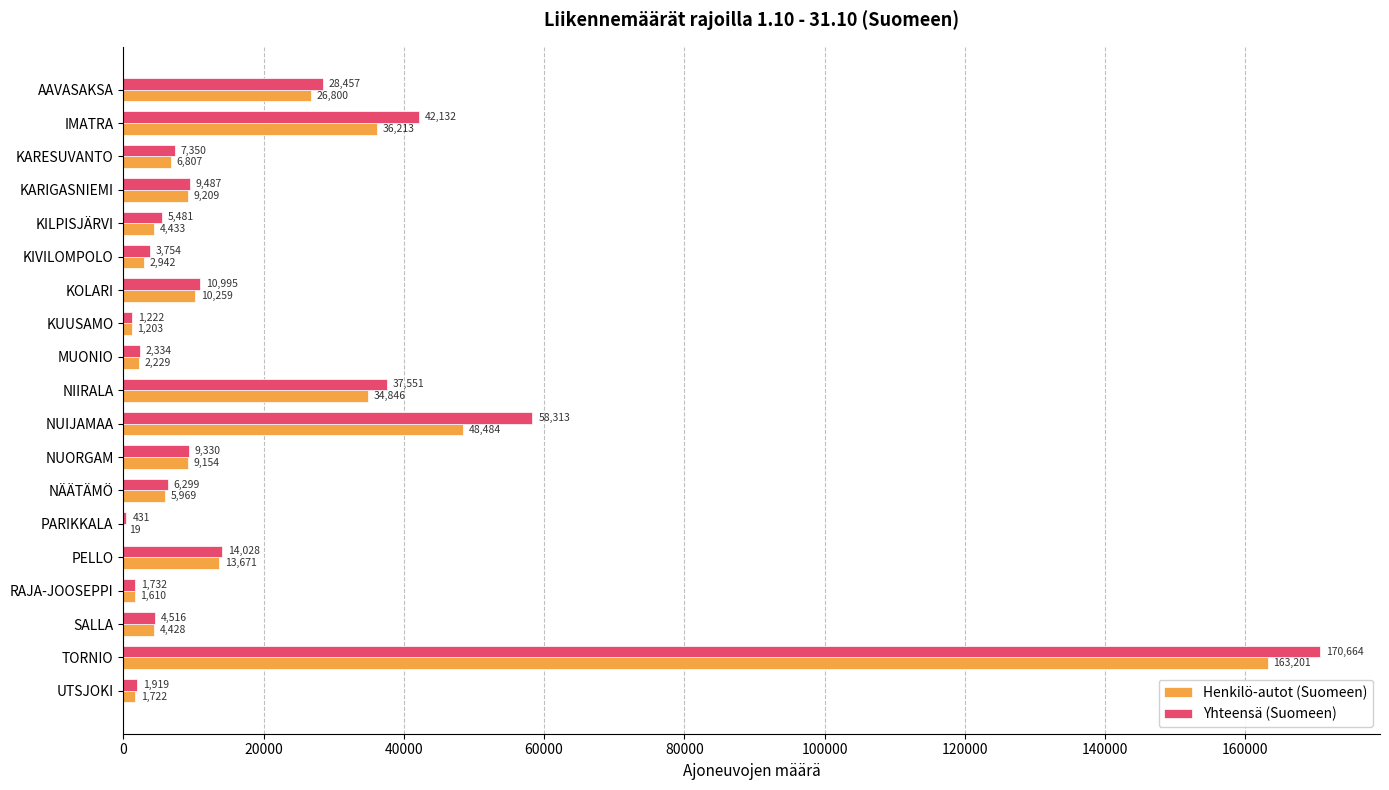

Which series changed the most between KARESUVANTO and NIIRALA?

Yhteensä (Suomeen)